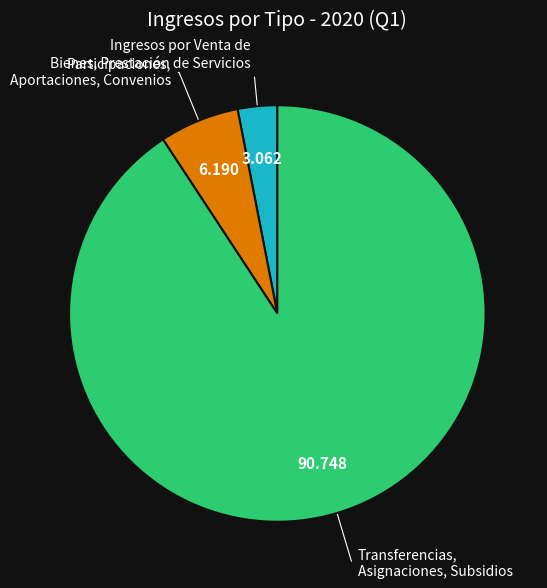

Does any single category account for the majority?

Yes